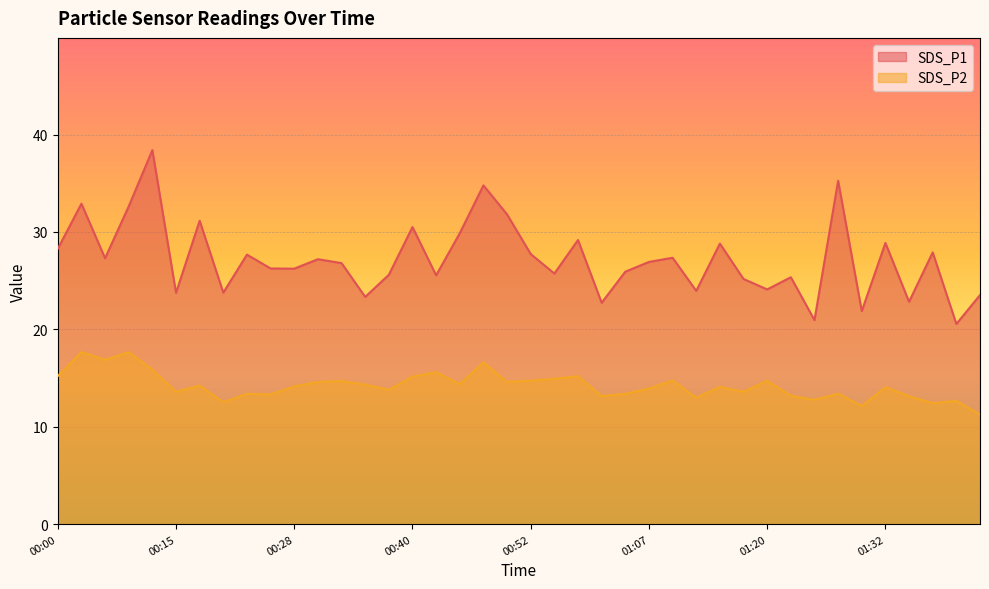

Where is the first local minimum for SDS_P2?

00:05